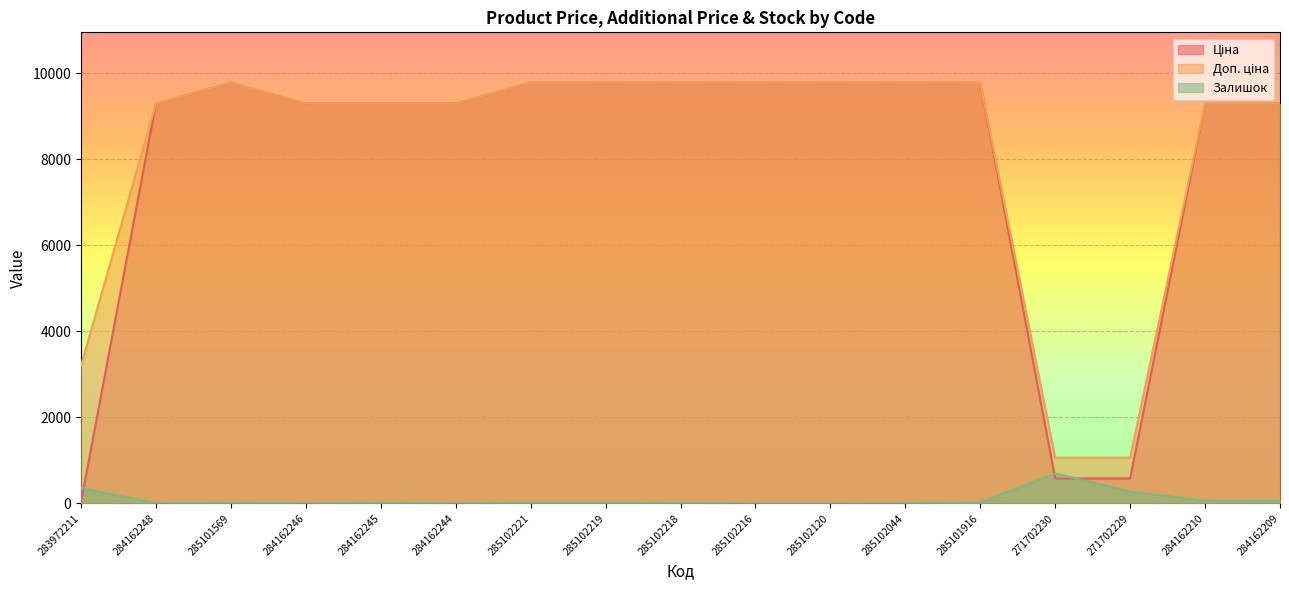

Which series has the largest range (max minus min)?

Ціна